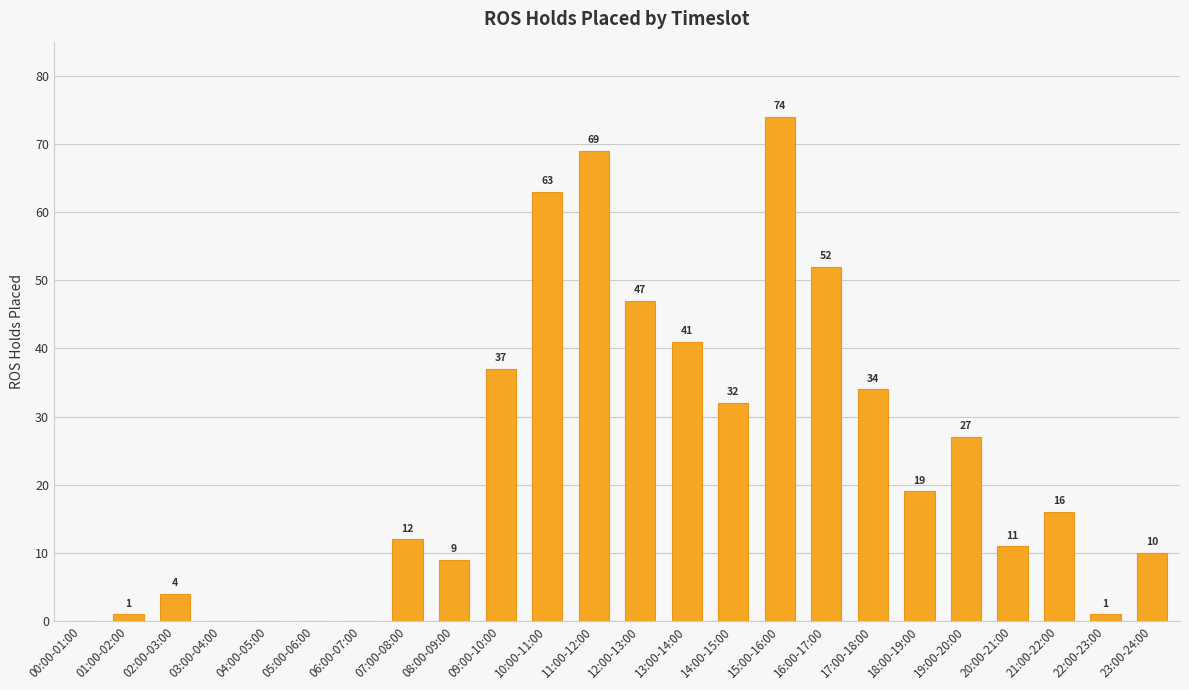

Which has a higher value, 08:00-09:00 or 14:00-15:00?

14:00-15:00